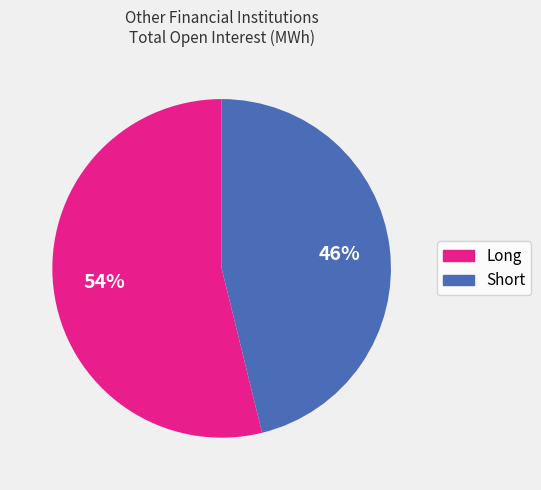

Which category has the biggest portion of the pie?

Long